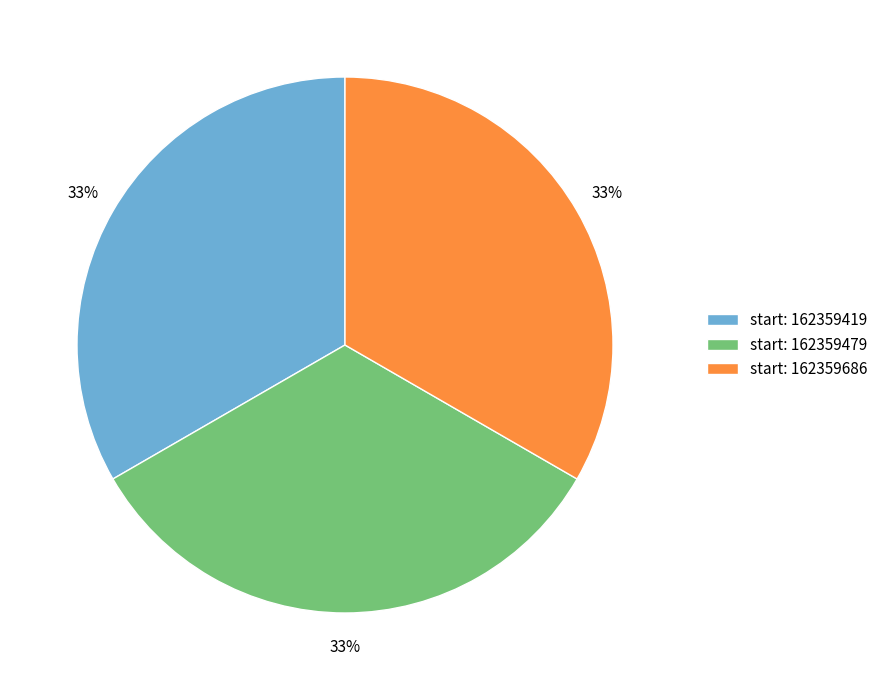

Combined, do start: 162359479 and start: 162359419 account for over 50%?

Yes